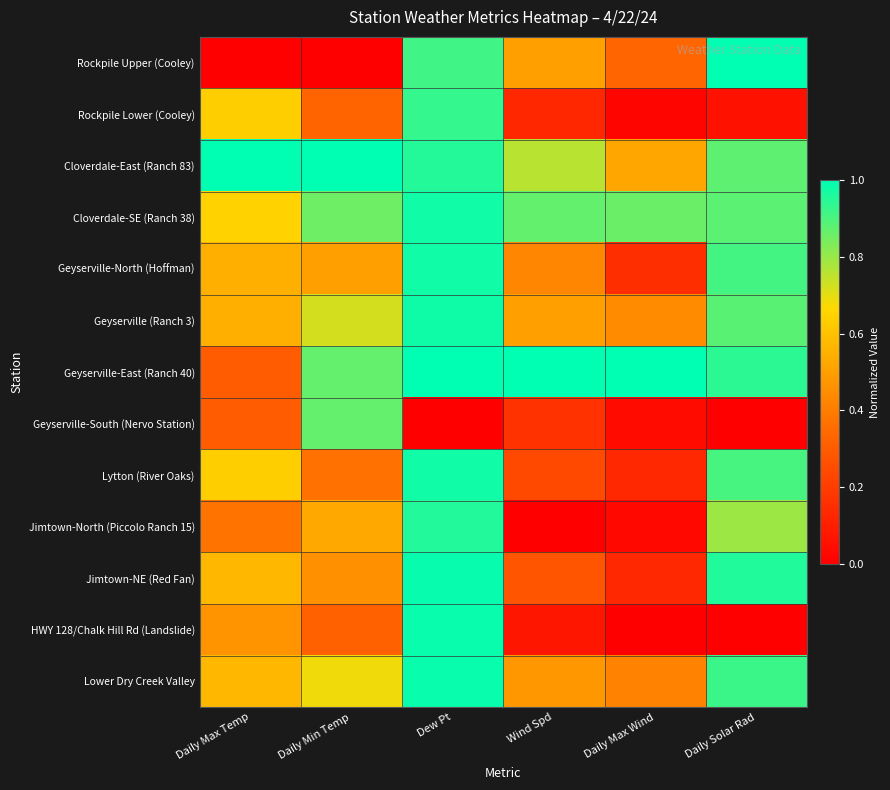

Reading left to right, extract all data points from this chart.

Rockpile Upper (Cooley): Daily Max Temp=0.0	Daily Min Temp=0.0	Dew Pt=0.9	Wind Spd=0.5	Daily Max Wind=0.3	Daily Solar Rad=1.0
Rockpile Lower (Cooley): Daily Max Temp=0.6	Daily Min Temp=0.3	Dew Pt=0.9	Wind Spd=0.1	Daily Max Wind=0.0	Daily Solar Rad=0.1
Cloverdale-East (Ranch 83): Daily Max Temp=1.0	Daily Min Temp=1.0	Dew Pt=1.0	Wind Spd=0.8	Daily Max Wind=0.5	Daily Solar Rad=0.9
Cloverdale-SE (Ranch 38): Daily Max Temp=0.6	Daily Min Temp=0.9	Dew Pt=1.0	Wind Spd=0.9	Daily Max Wind=0.9	Daily Solar Rad=0.9
Geyserville-North (Hoffman): Daily Max Temp=0.5	Daily Min Temp=0.5	Dew Pt=1.0	Wind Spd=0.4	Daily Max Wind=0.2	Daily Solar Rad=0.9
Geyserville (Ranch 3): Daily Max Temp=0.5	Daily Min Temp=0.7	Dew Pt=1.0	Wind Spd=0.5	Daily Max Wind=0.4	Daily Solar Rad=0.9
Geyserville-East (Ranch 40): Daily Max Temp=0.3	Daily Min Temp=0.9	Dew Pt=1.0	Wind Spd=1.0	Daily Max Wind=1.0	Daily Solar Rad=0.9
Geyserville-South (Nervo Station): Daily Max Temp=0.3	Daily Min Temp=0.9	Dew Pt=0.0	Wind Spd=0.2	Daily Max Wind=0.0	Daily Solar Rad=0.0
Lytton (River Oaks): Daily Max Temp=0.6	Daily Min Temp=0.4	Dew Pt=1.0	Wind Spd=0.2	Daily Max Wind=0.1	Daily Solar Rad=0.9
Jimtown-North (Piccolo Ranch 15): Daily Max Temp=0.4	Daily Min Temp=0.5	Dew Pt=1.0	Wind Spd=0.0	Daily Max Wind=0.0	Daily Solar Rad=0.8
Jimtown-NE (Red Fan): Daily Max Temp=0.6	Daily Min Temp=0.5	Dew Pt=1.0	Wind Spd=0.3	Daily Max Wind=0.1	Daily Solar Rad=1.0
HWY 128/Chalk Hill Rd (Landslide): Daily Max Temp=0.5	Daily Min Temp=0.3	Dew Pt=1.0	Wind Spd=0.1	Daily Max Wind=0.0	Daily Solar Rad=0.0
Lower Dry Creek Valley: Daily Max Temp=0.6	Daily Min Temp=0.7	Dew Pt=1.0	Wind Spd=0.5	Daily Max Wind=0.4	Daily Solar Rad=0.9